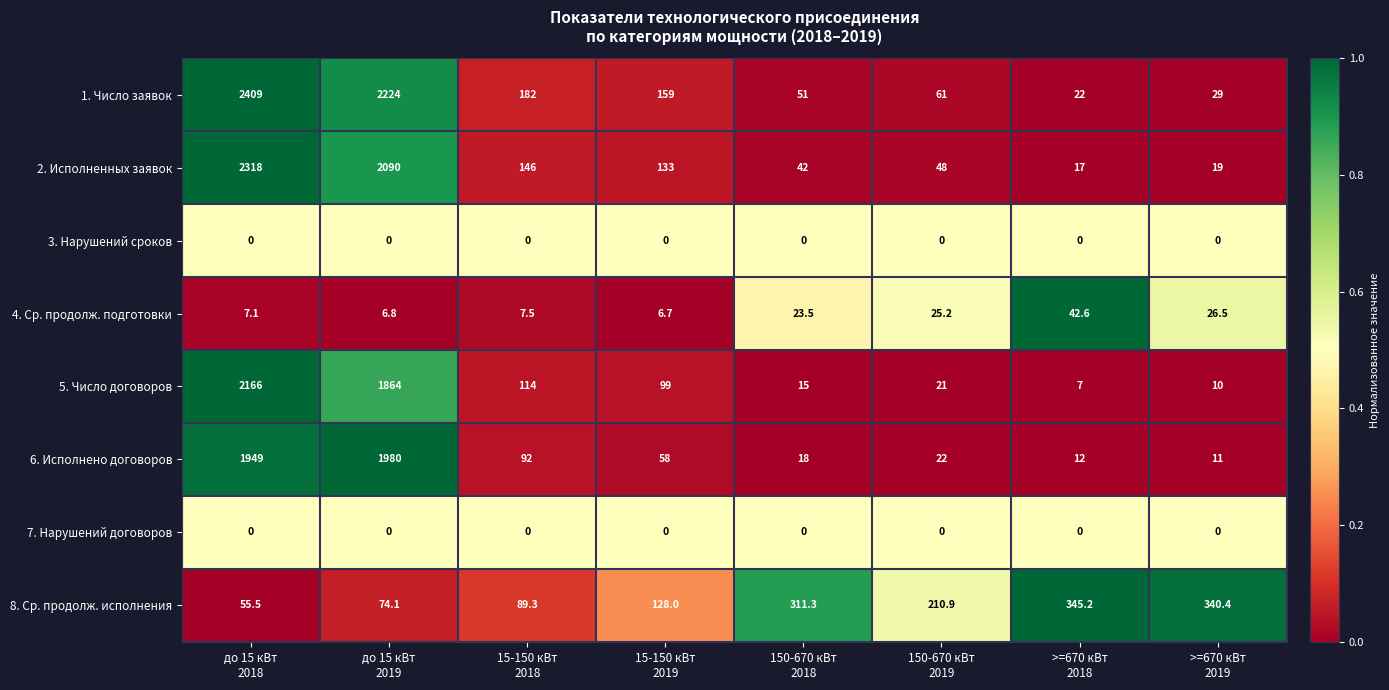

What is the difference between the maximum and minimum values in the 2. Исполненных заявок series?

2301.0